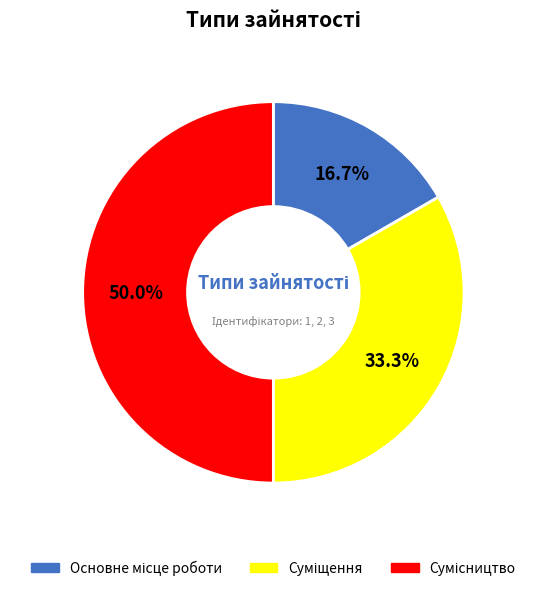

Is there any slice that represents more than half of the pie?

No